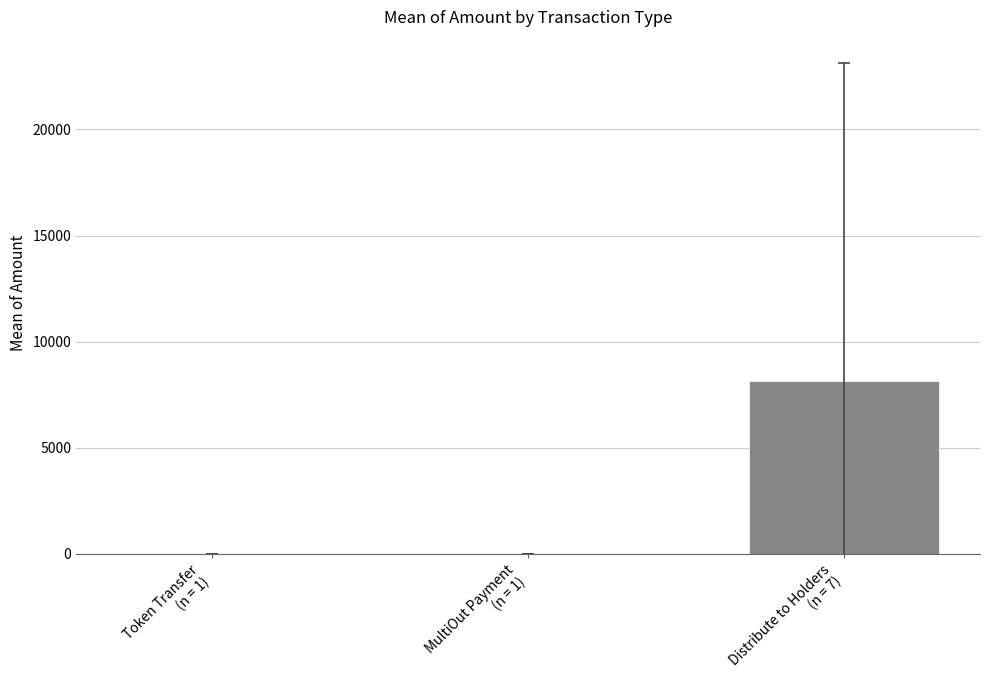

What is the maximum value shown in the chart?

8144.3